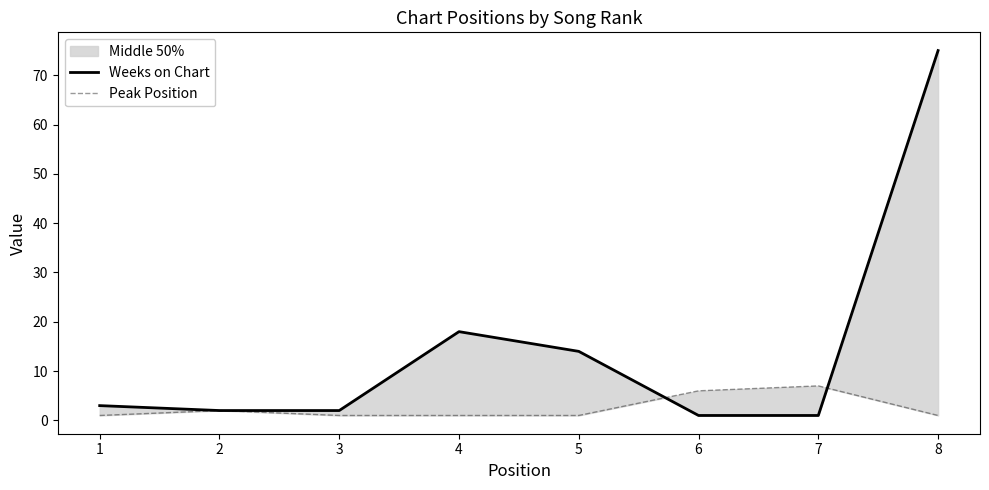

True or false: Peak Position and Weeks on Chart cross at least once.

True